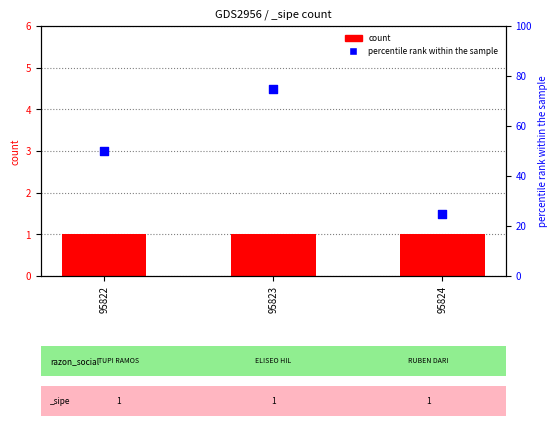

Which has a higher value, 95823 or 95822?

95823